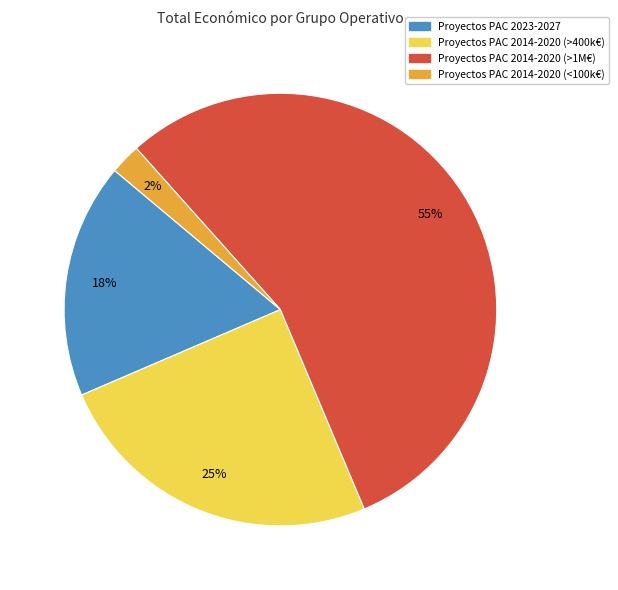

Is there a majority slice in this chart?

Yes